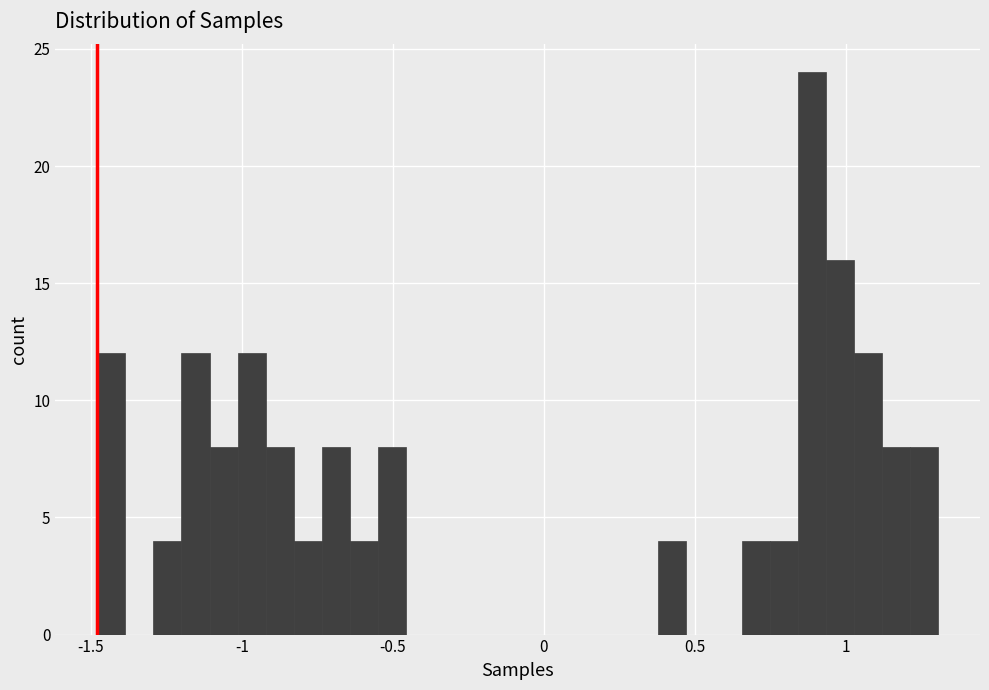

Read against the x-axis, roughly where is the centre of the tallest bar?

0.90